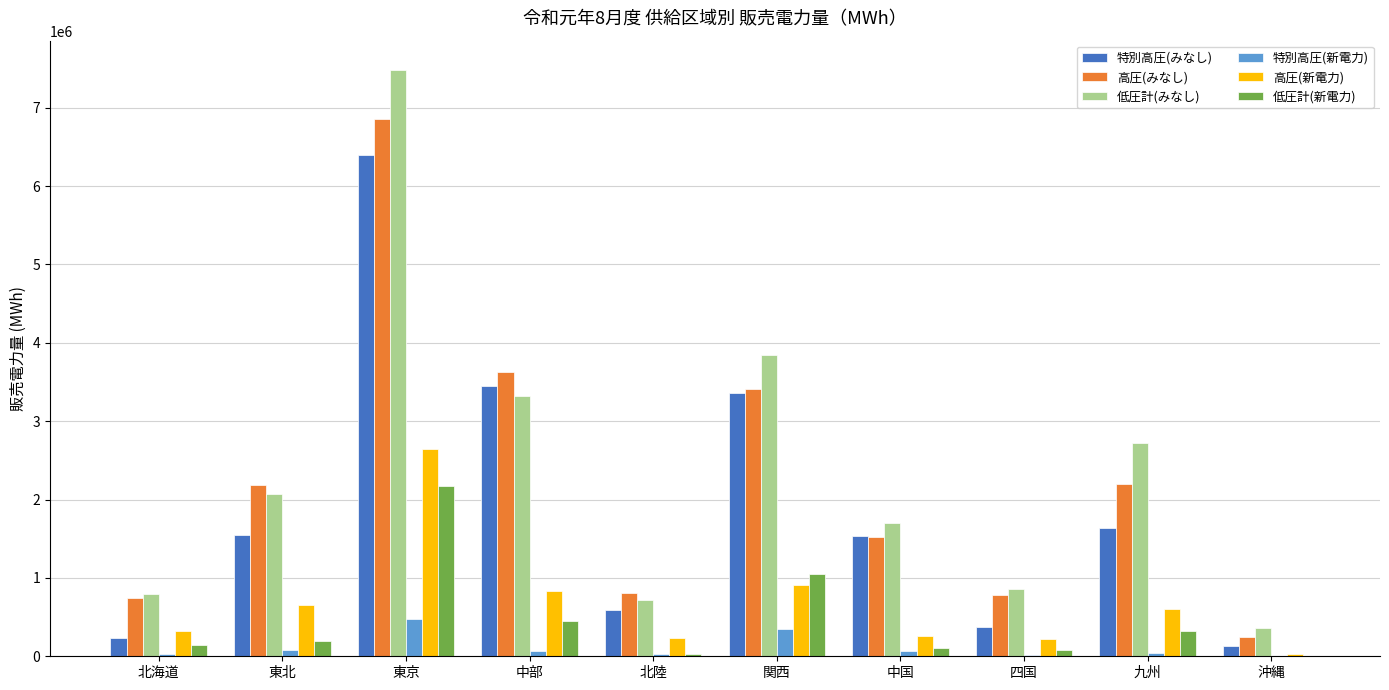

Which series has the widest spread of values?

低圧計(みなし)